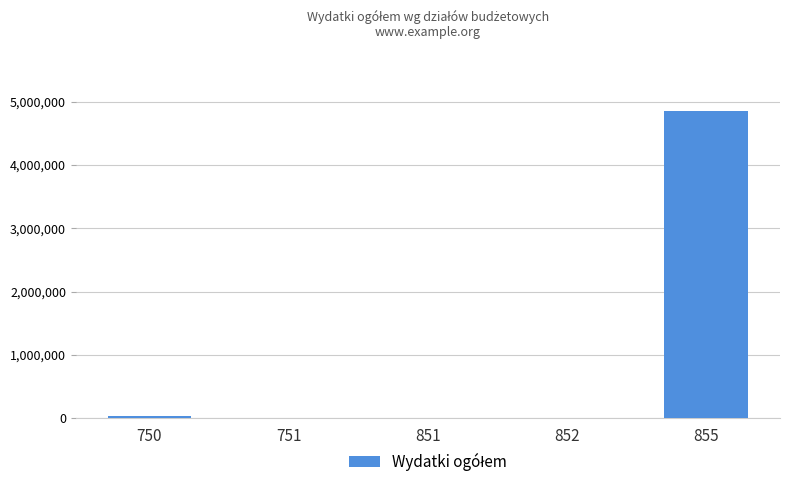

What is the greatest value displayed?

4846605